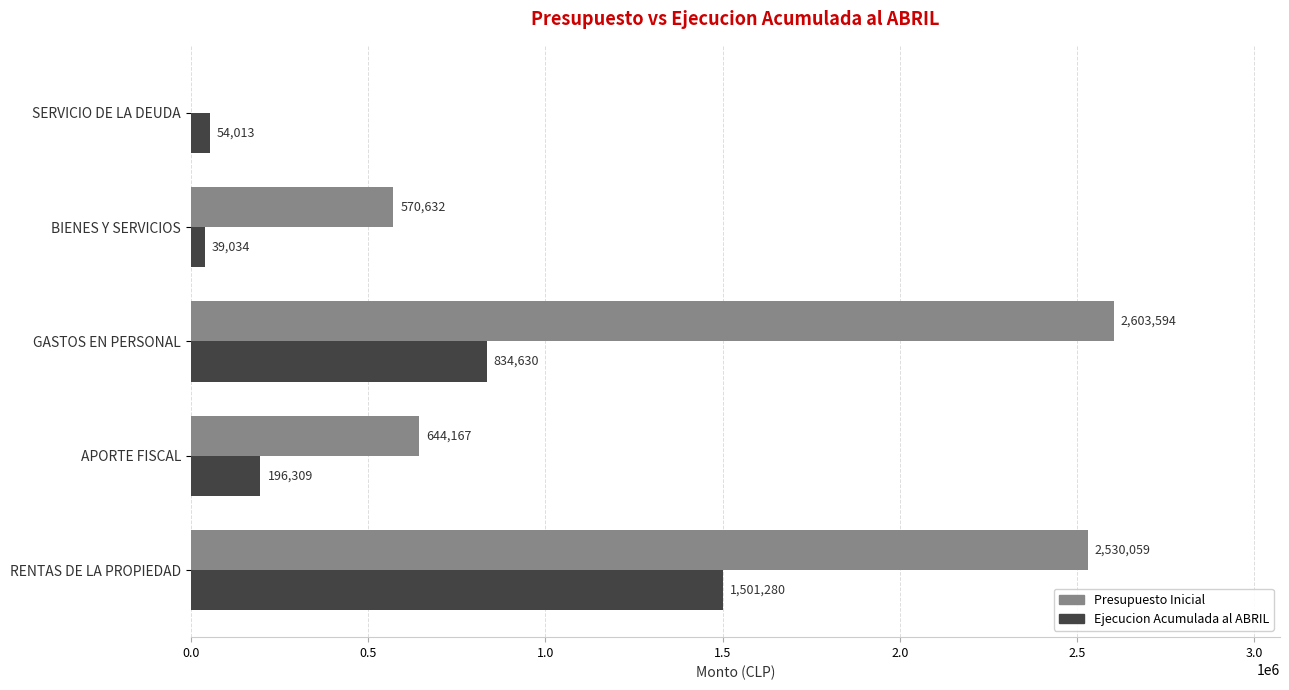

What is the sum of the Presupuesto Inicial values at APORTE FISCAL and BIENES Y SERVICIOS?

1214799